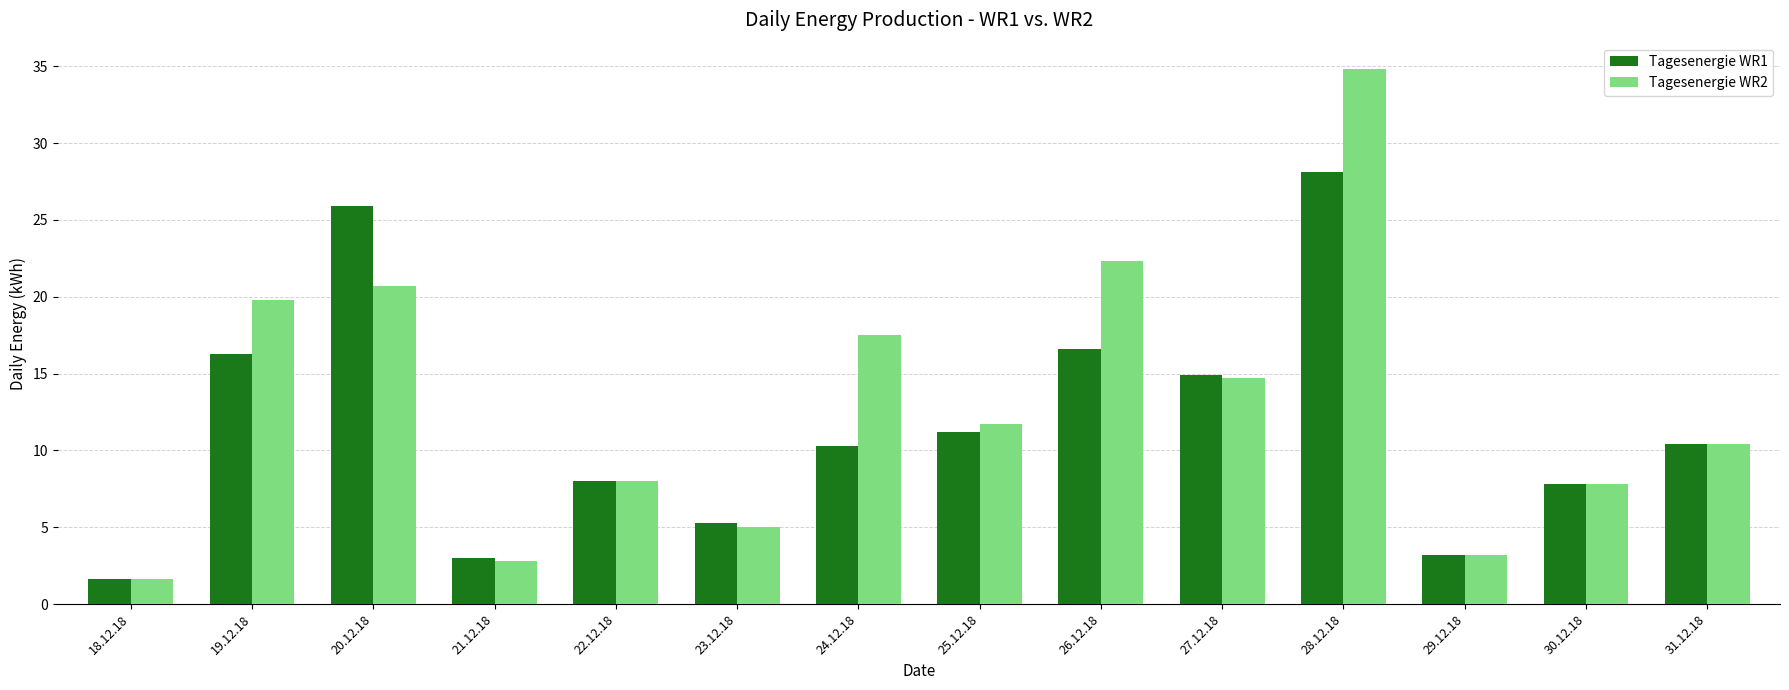

Which series has the largest total across all categories?

Tagesenergie WR2